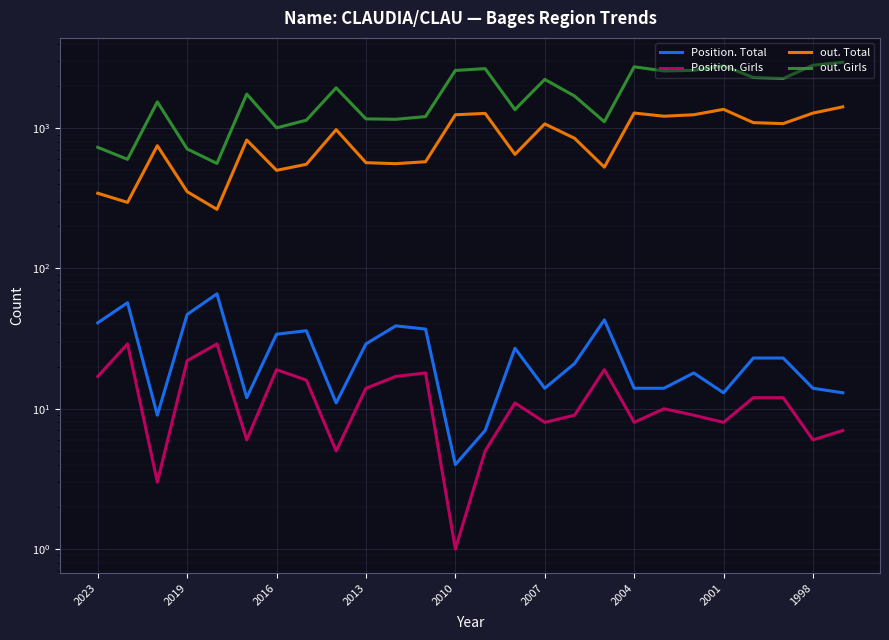

True or false: out. Girls and Position. Total cross at least once.

False